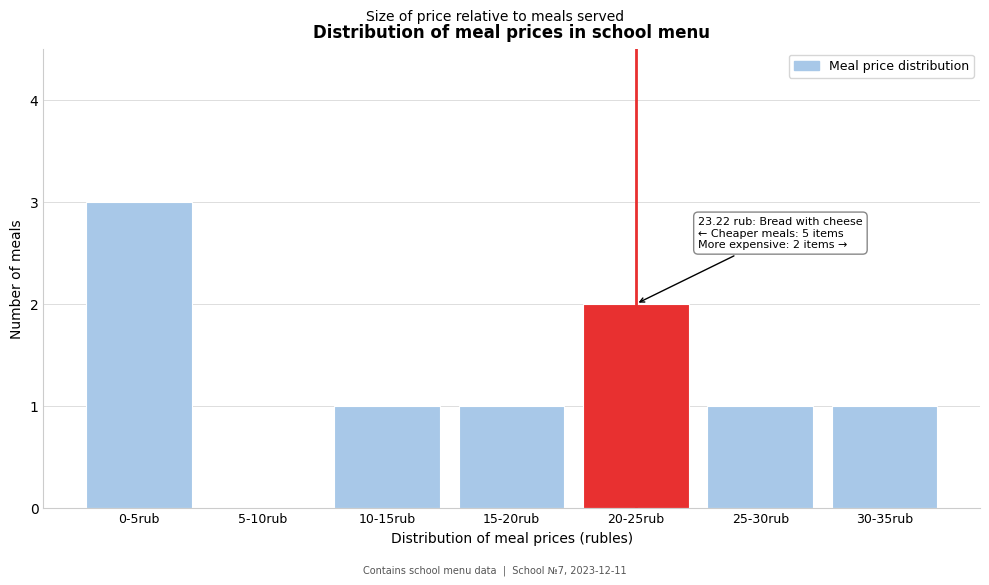

Reading right to left, extract all data points from this chart.

30-35rub=1	25-30rub=1	20-25rub=2	15-20rub=1	10-15rub=1	5-10rub=0	0-5rub=3